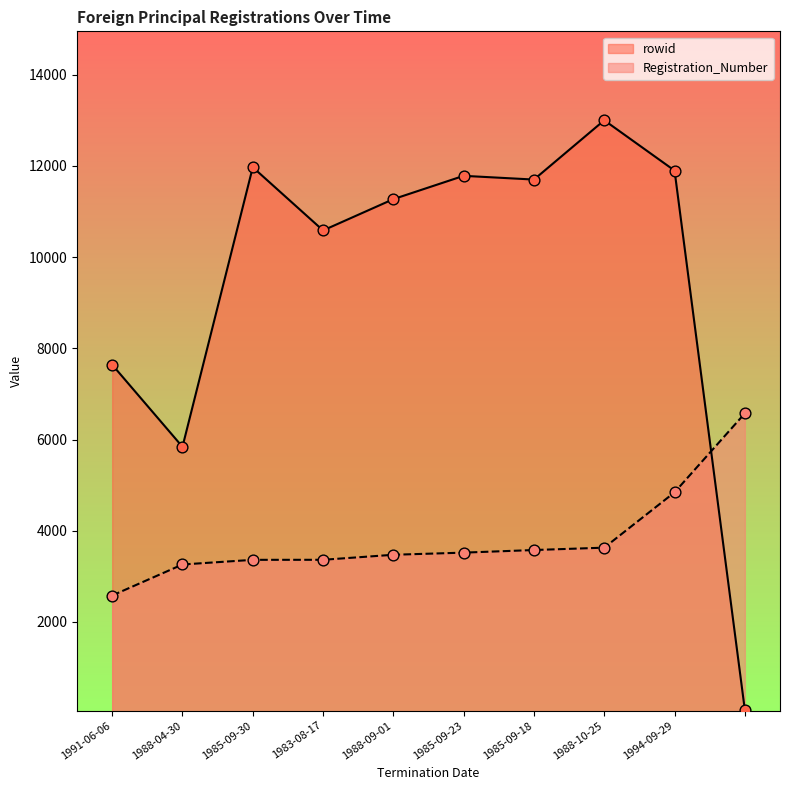

Which series has the widest spread of Y values?

rowid